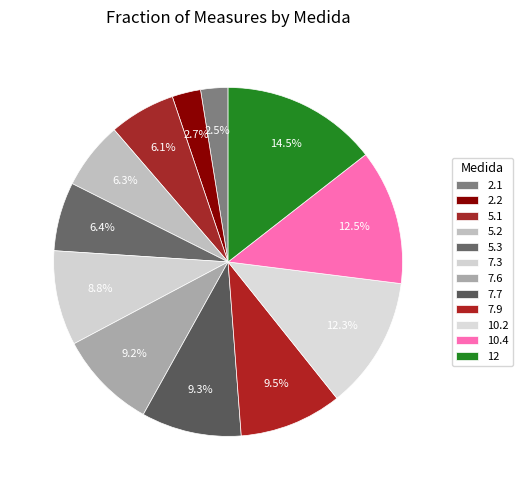

What is the change in value from 7.3 to 10.2?

+2.9